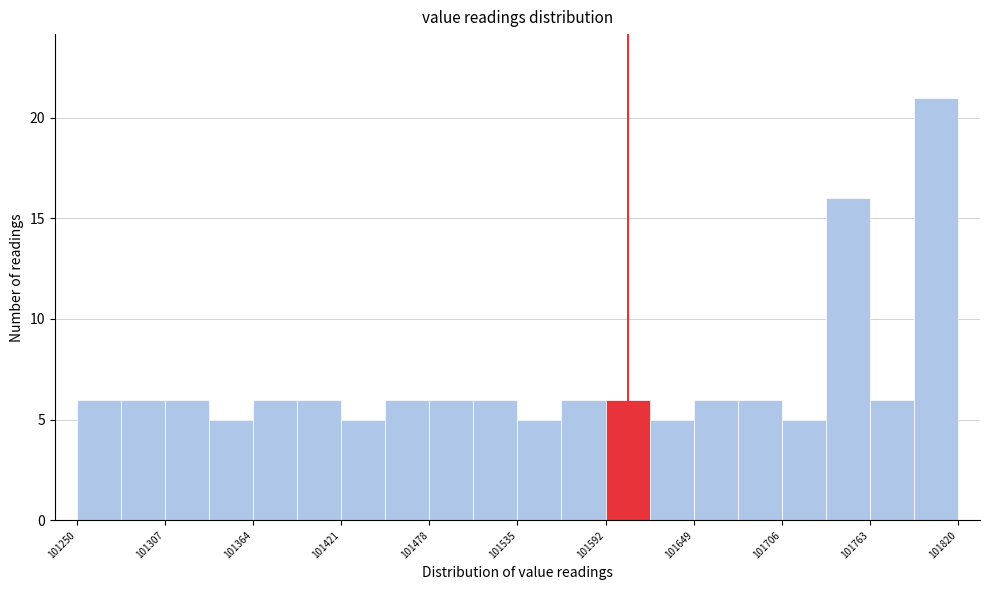

Read against the x-axis, roughly where is the centre of the tallest bar?

101810